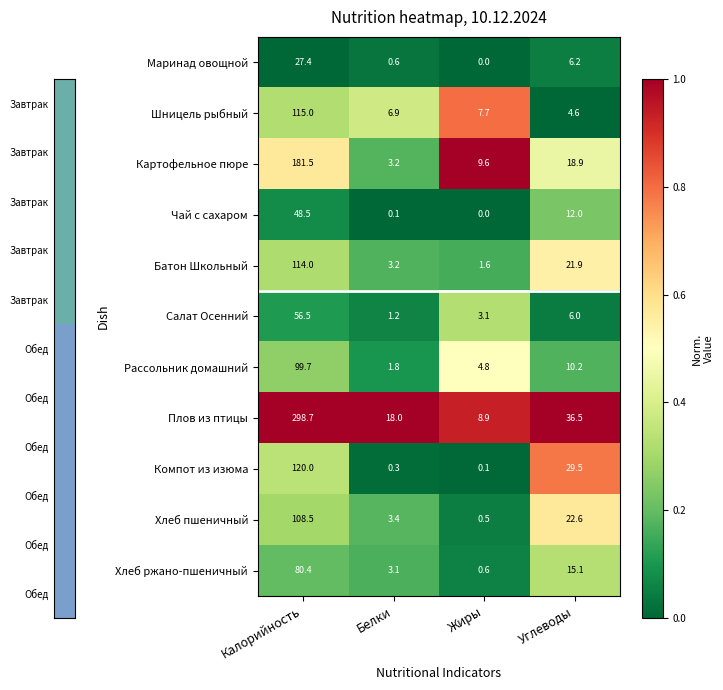

At how many categories does at least one series exceed 0?

4